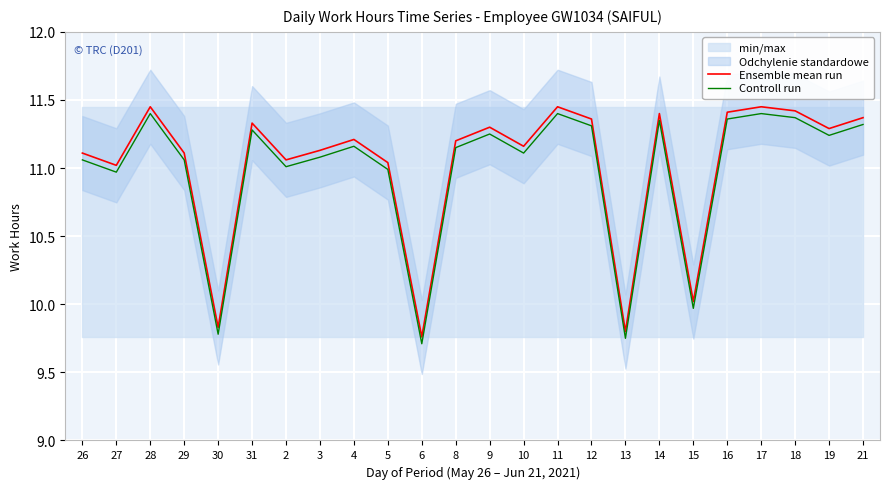

What is the value of the Controll run point at the 16th from the left?

11.3